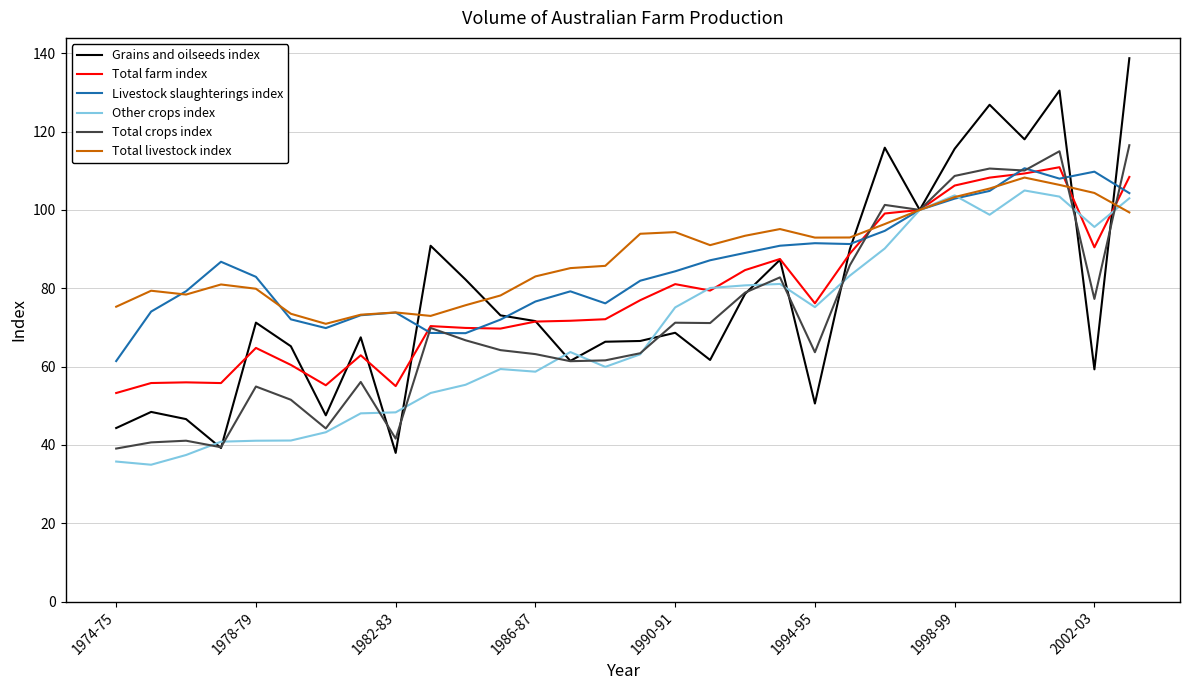

What is the minimum value for Total crops index?

39.1